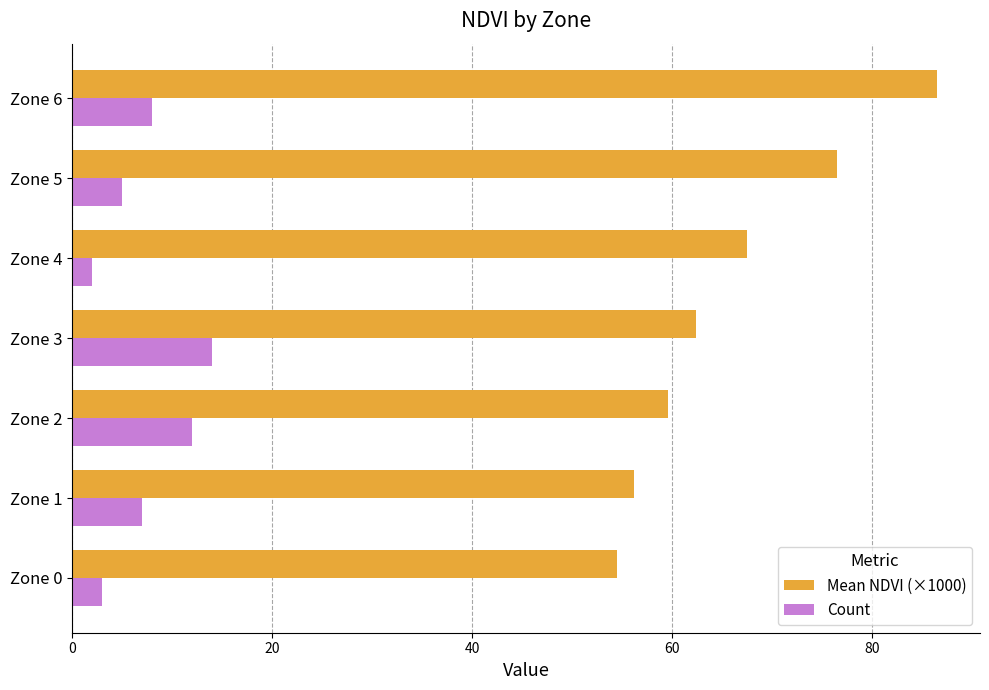

At which label is Mean NDVI (×1000) closest to 70?

Zone 4